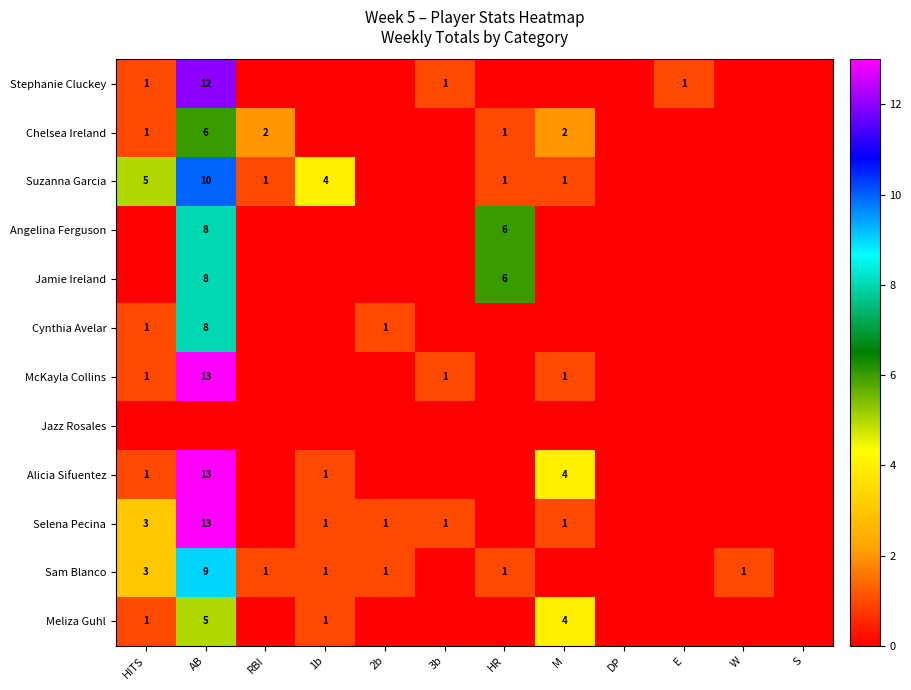

The value of Chelsea Ireland at AB is 9. True or false?

False